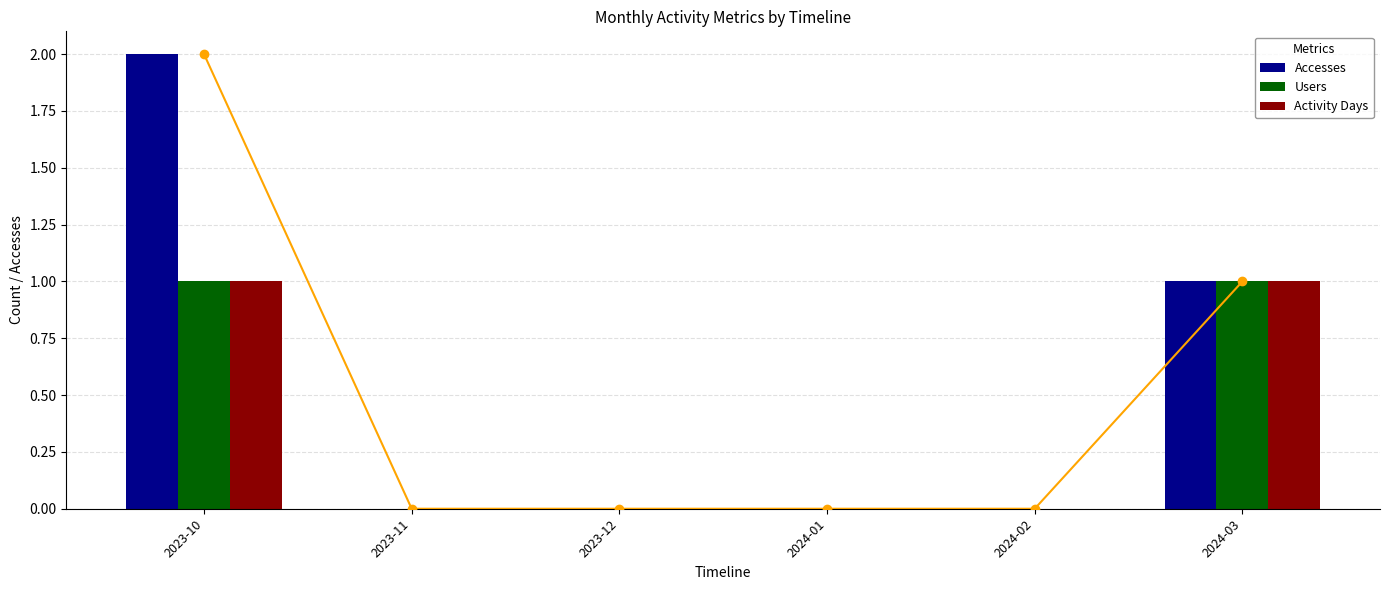

Which series has the largest total across all categories?

Accesses